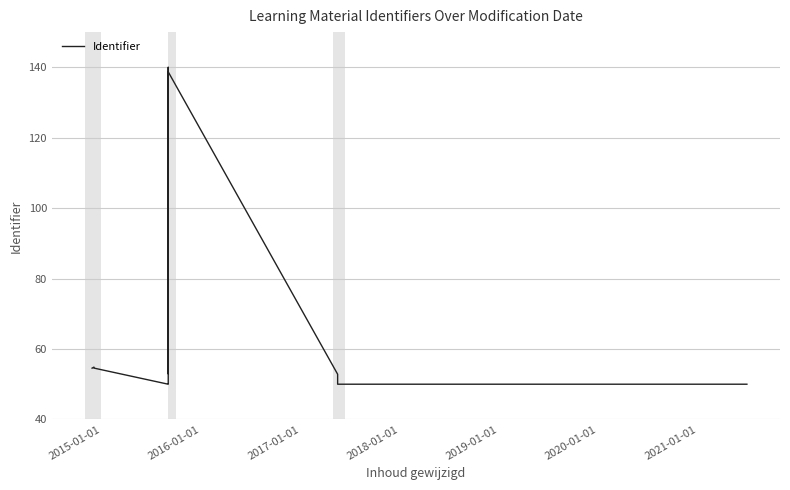

How many lines are shown in the chart?

1